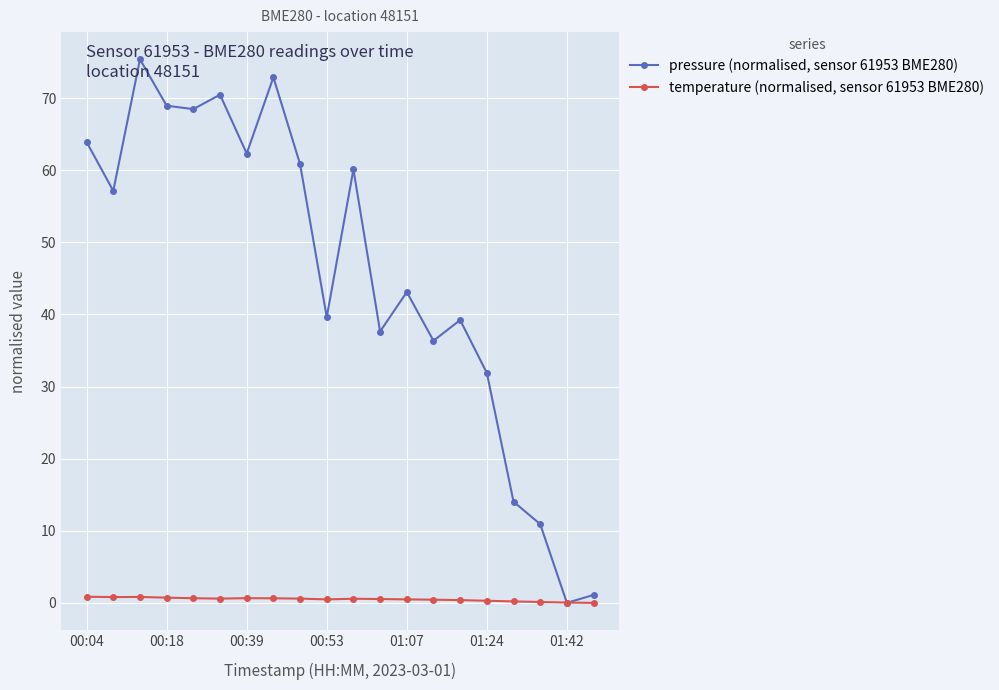

True or false: temperature (normalised, sensor 61953 BME280) has more than 2 points higher than both neighbors.

True